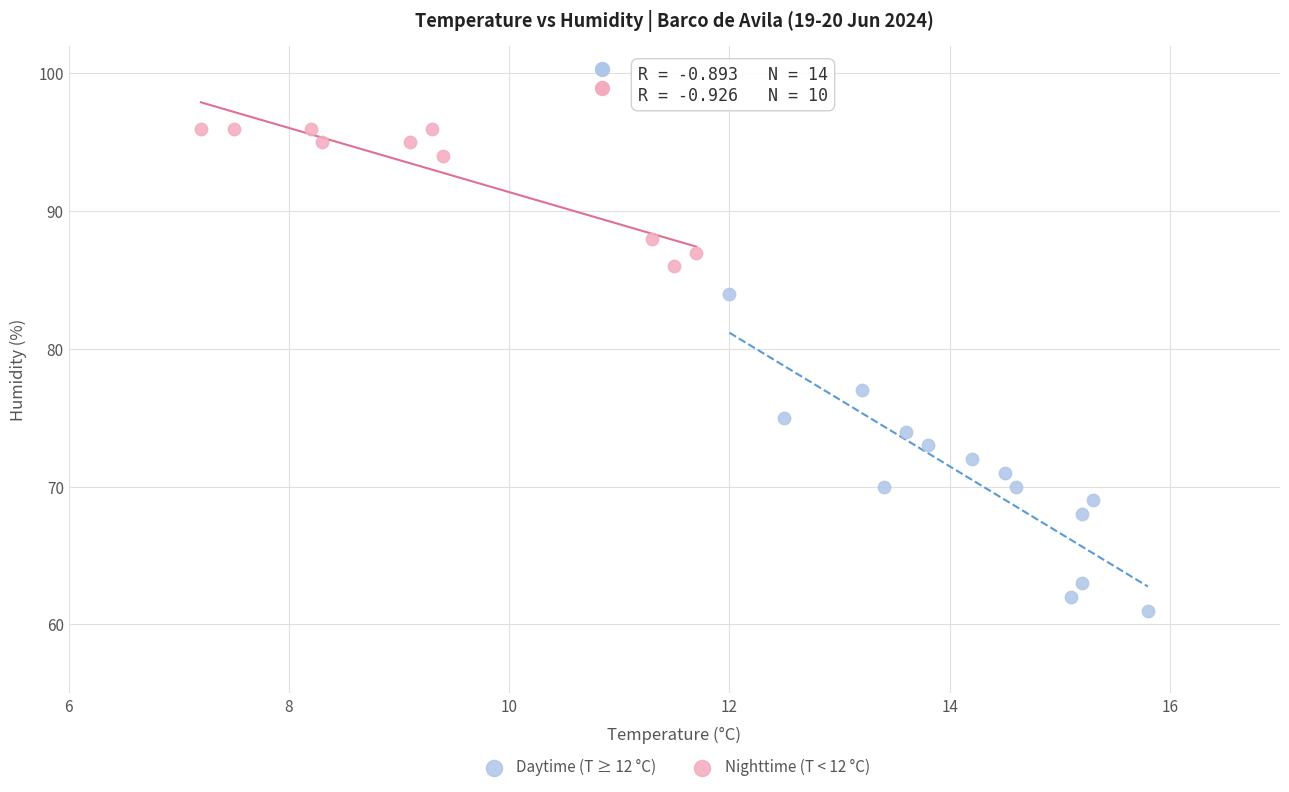

Which series reaches the minimum Y coordinate?

Daytime (T ≥ 12 °C)